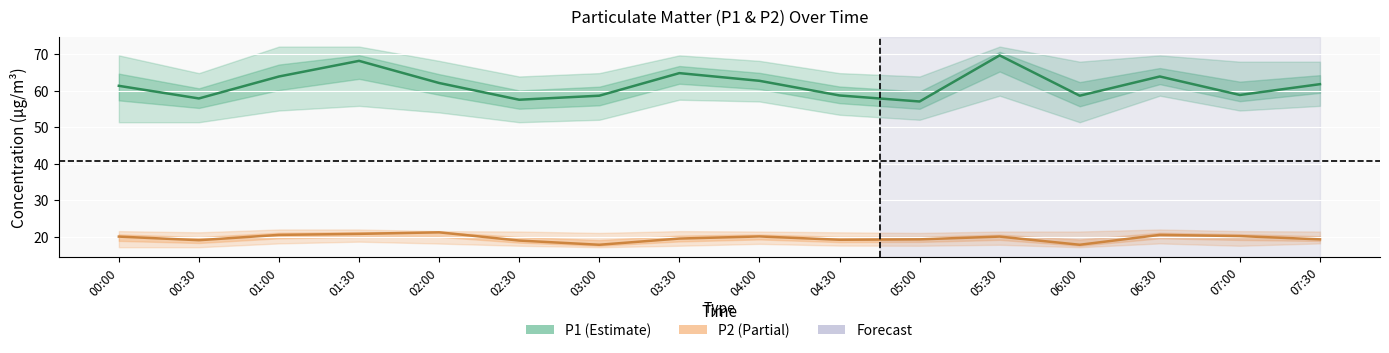

Count the number of categories in the chart.

16